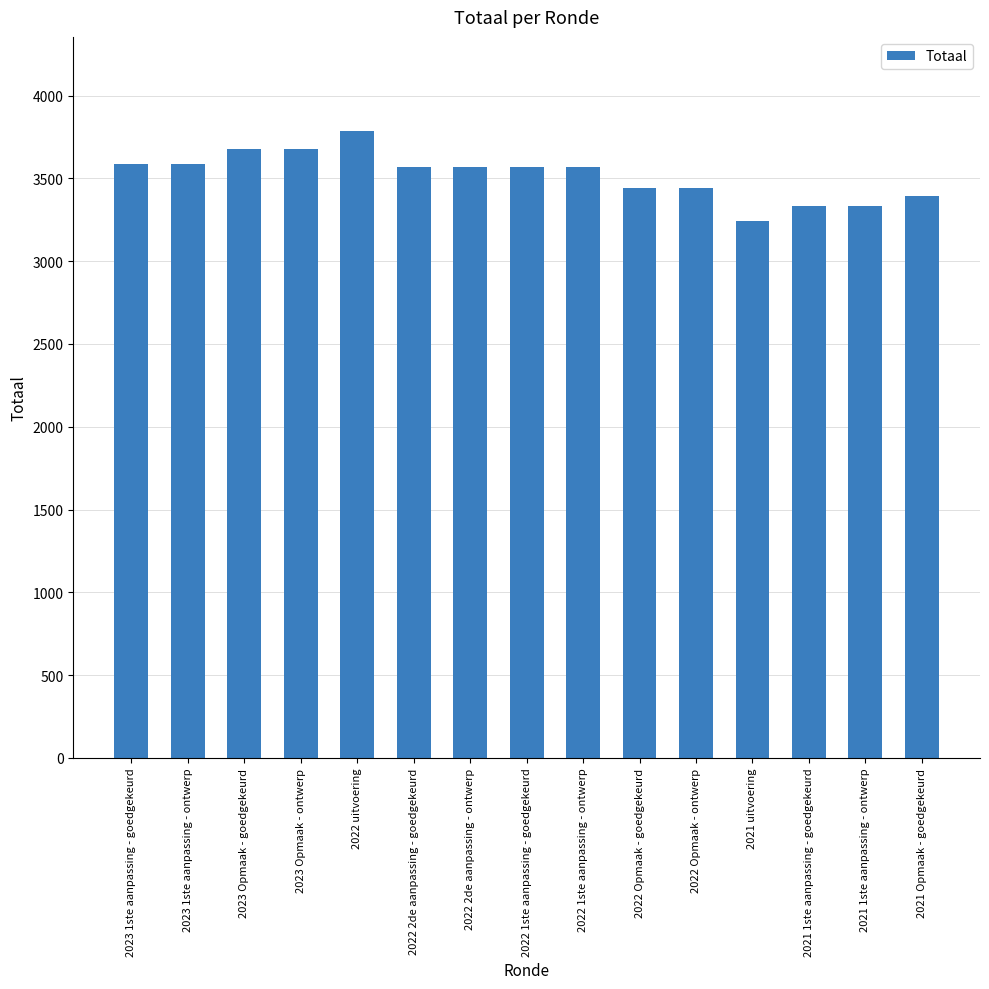

The value at 2022 1ste aanpassing - ontwerp is 5708. True or false?

False